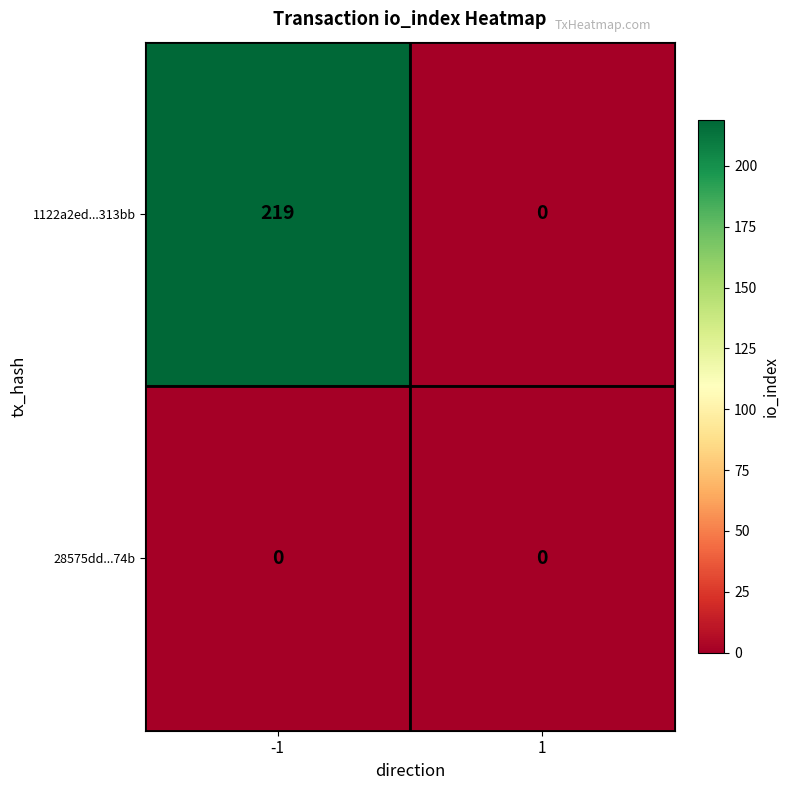

What is the greatest value displayed?

219